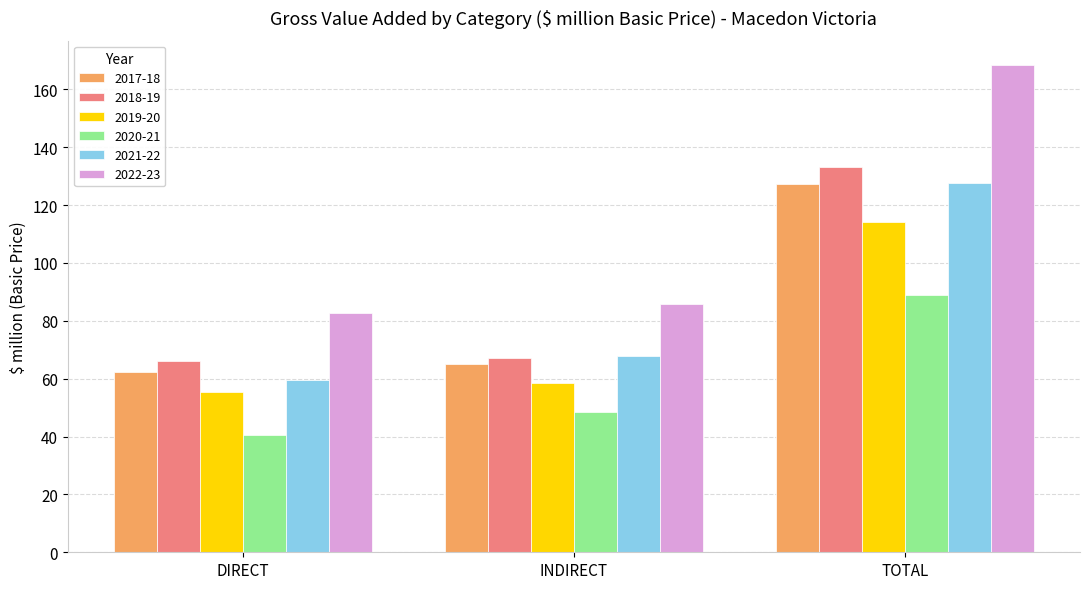

What is the sum of all 2022-23 values?

336.7